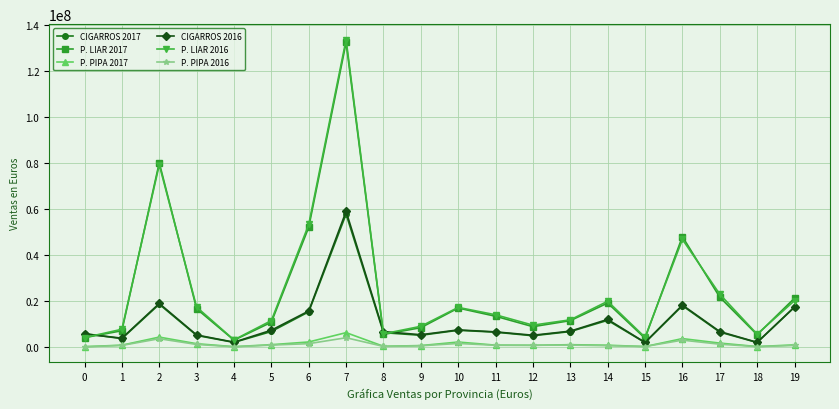

Where is P. PIPA 2017 nearest to the value 3224692?

16